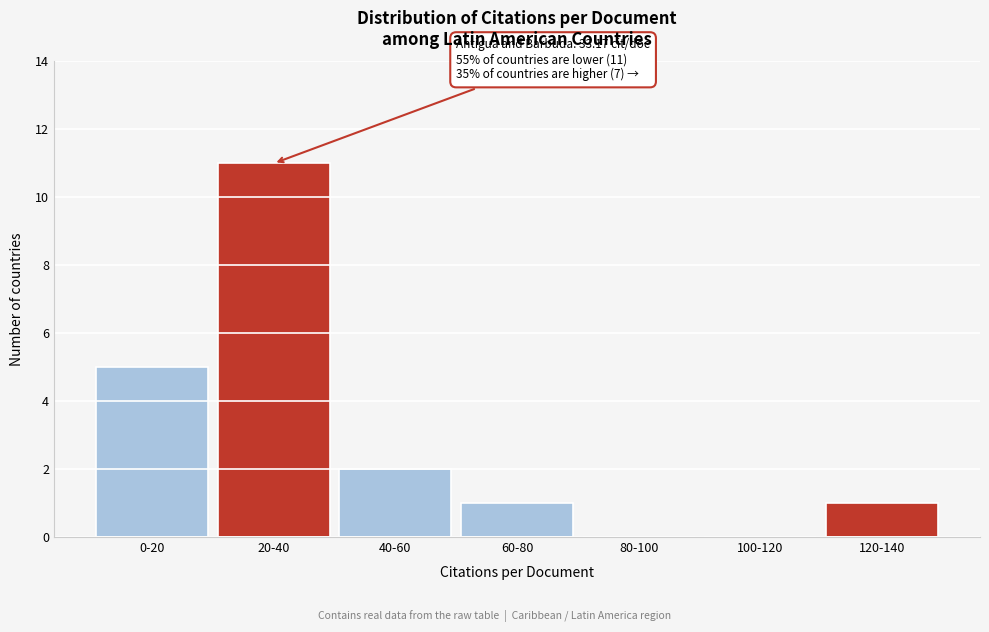

Reading left to right, transcribe all the data shown in this chart.

0-20=5	20-40=11	40-60=2	60-80=1	80-100=0	100-120=0	120-140=1